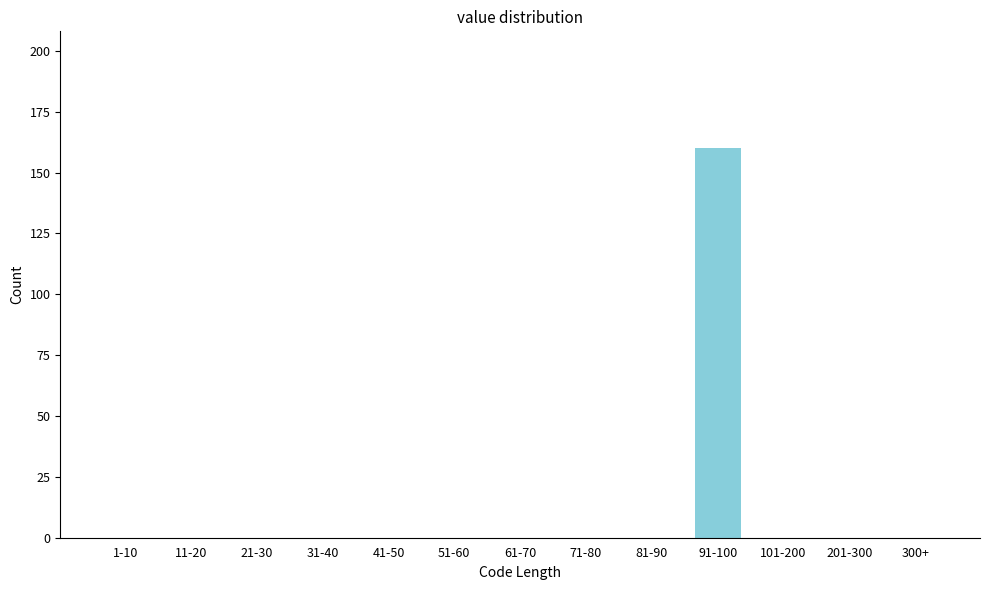

Reading left to right, what are all the values shown in this chart?

1-10=0	11-20=0	21-30=0	31-40=0	41-50=0	51-60=0	61-70=0	71-80=0	81-90=0	91-100=160	101-200=0	201-300=0	300+=0